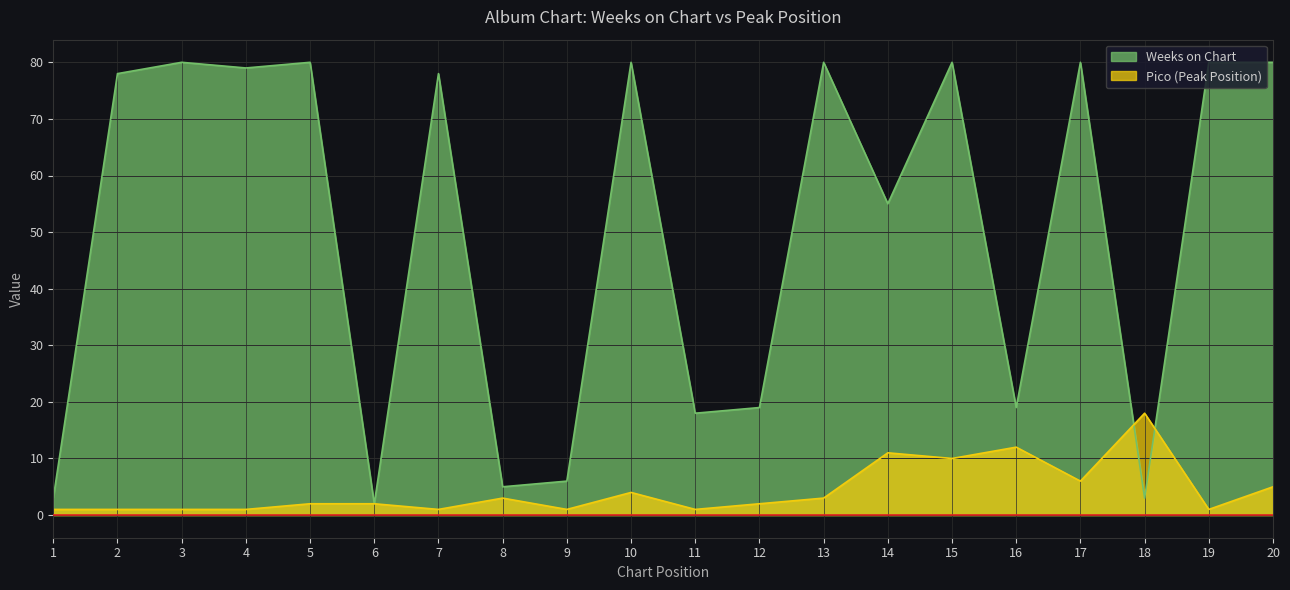

How many interior local peaks does the Weeks on Chart series have?

7